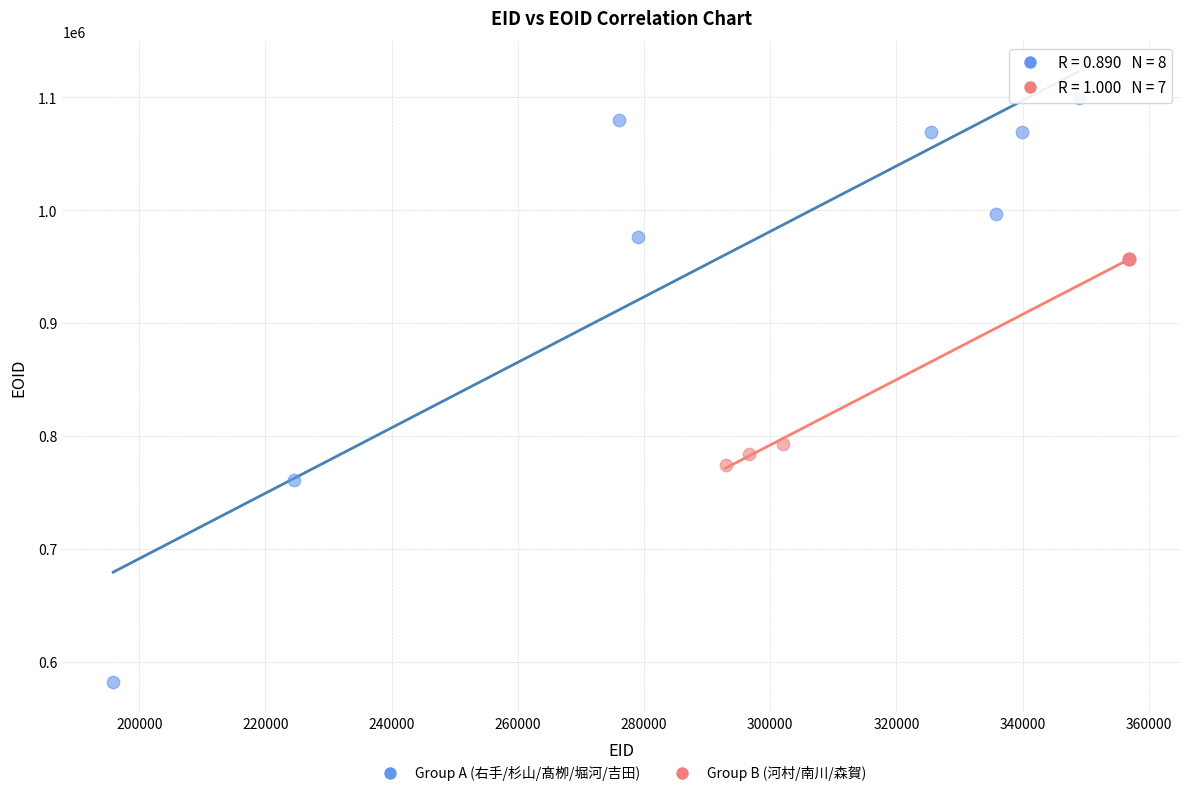

Which series has the widest spread of Y values?

Group A (右手/杉山/髙栁/堀河/吉田)